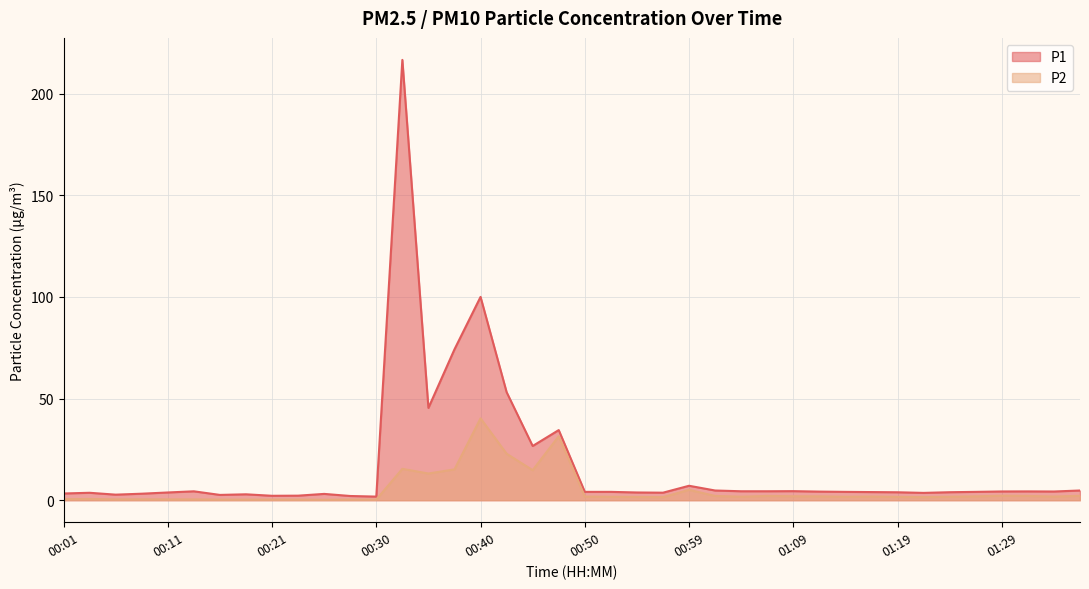

What is the highest value of the P2 series?

40.3